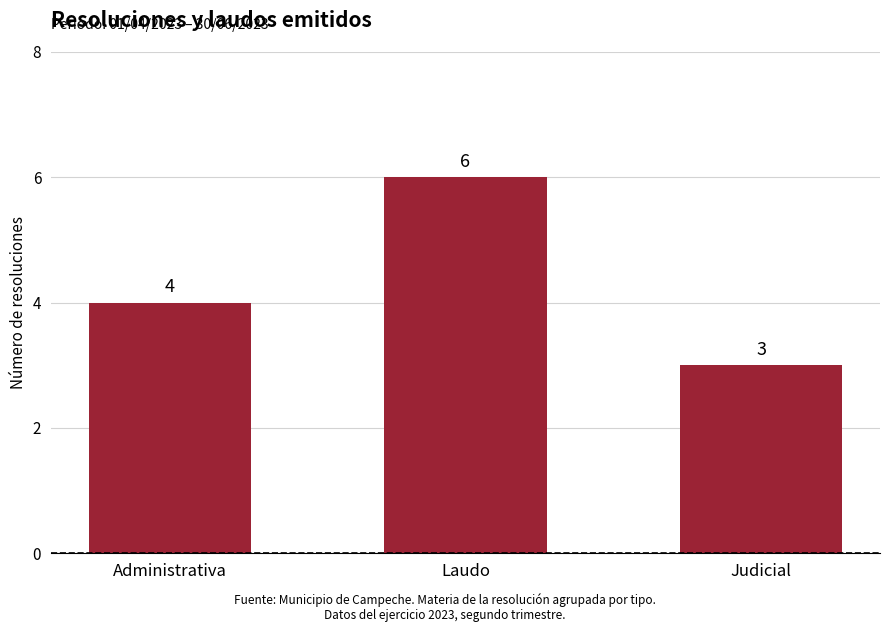

What is the difference between the maximum and minimum values?

3